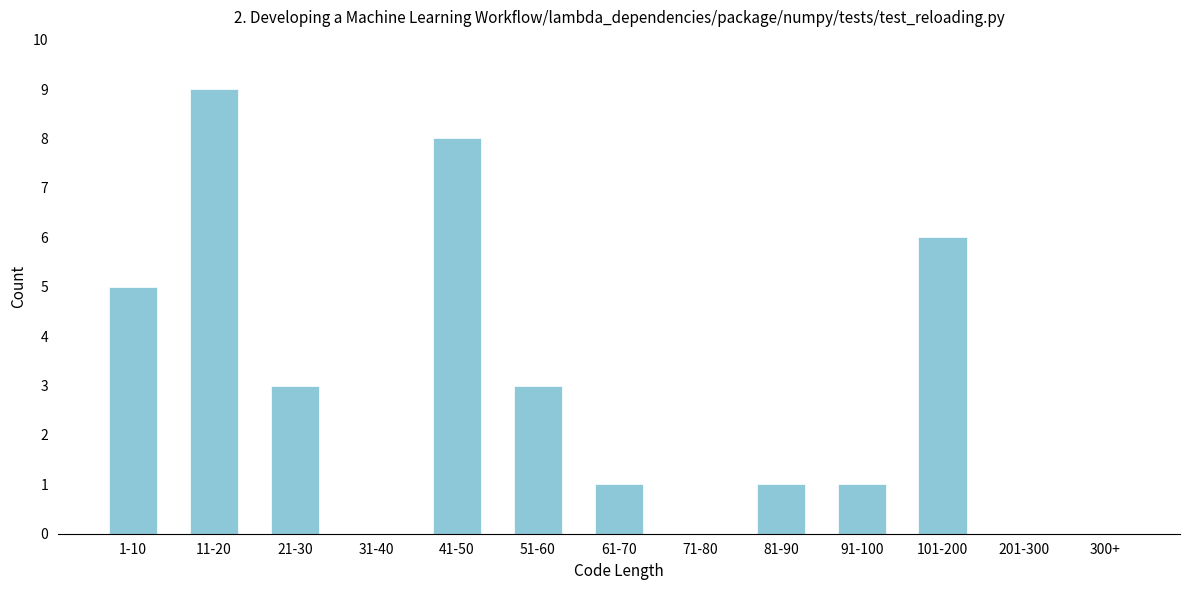

Reading right to left, transcribe all the data shown in this chart.

300+=0	201-300=0	101-200=6	91-100=1	81-90=1	71-80=0	61-70=1	51-60=3	41-50=8	31-40=0	21-30=3	11-20=9	1-10=5